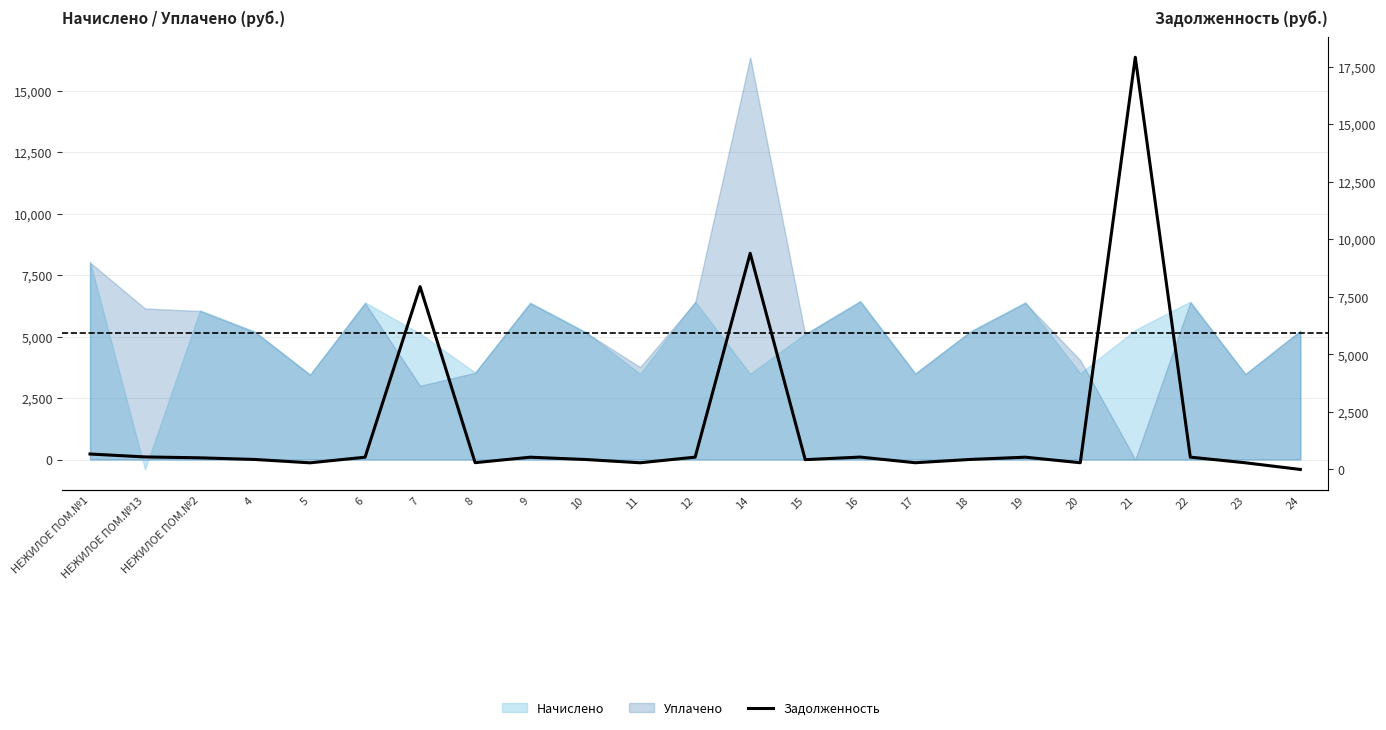

Which has a higher value, 8 or 20?

8